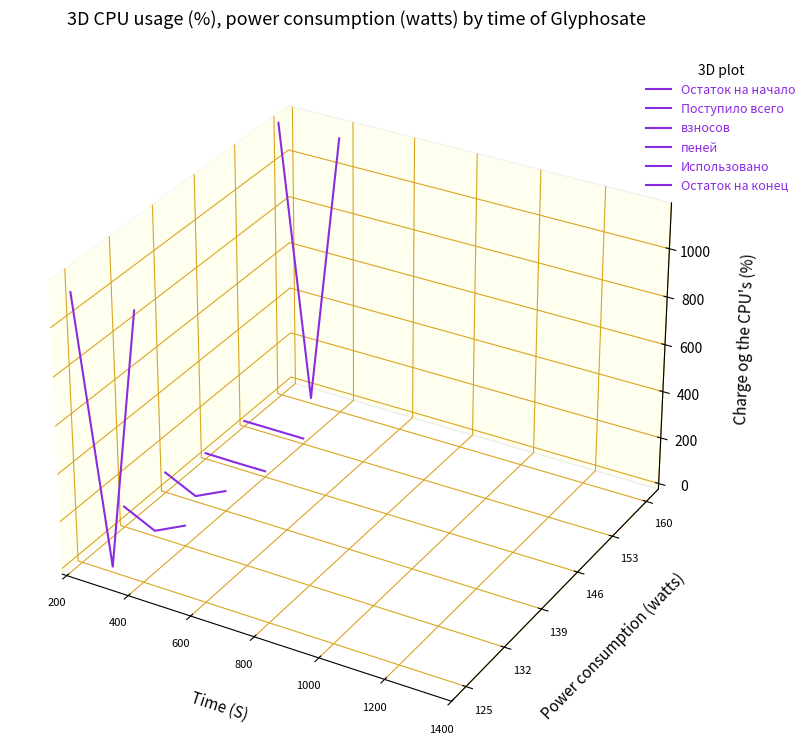

Rank the series at 200 from highest to lowest value.

Остаток на конец, Остаток на начало, Использовано, пеней, взносов, Поступило всего